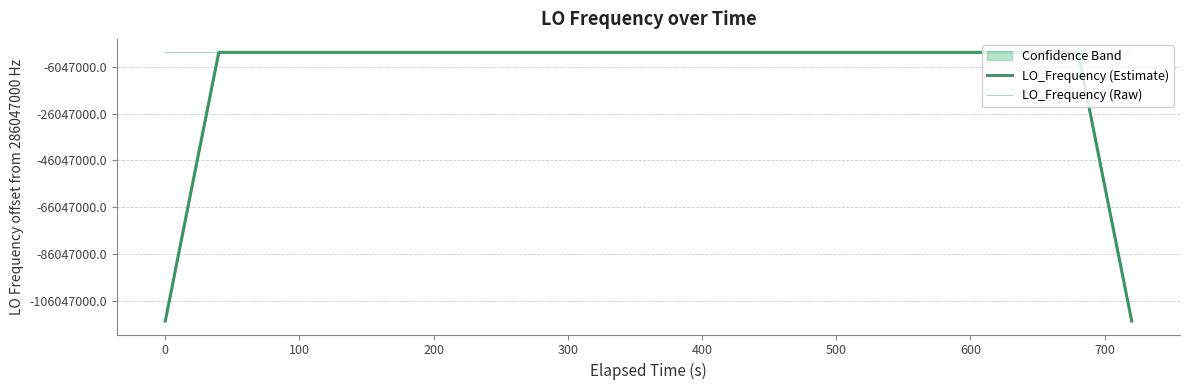

Reading left to right, what are all the values shown in this chart?

LO_Frequency (Estimate): 171628198.0	228837599.8	286046998.3	286046997.6	286046999.6	286047000.6	286047001.0	286047002.9	286047003.8	286047000.9	286047002.8	286046998.8	286046996.8	286046997.8	286046998.3	286046997.8	286047001.2	286047000.6	286046999.9	286047000.2	286046998.6	286046998.5	286046999.7	286047000.1	286047000.5	286047000.4	286046999.7	286047000.7	286047000.4	286047000.3	286046999.5	286046999.0	286047001.3	286047000.7	286047002.3	286047004.6	286047003.2	286047003.6	228837604.4	171628203.0
LO_Frequency (Raw): 286046995.4	286046998.5	286046996.3	286047008.8	286046992.3	286046992.3	286047008.5	286047001.1	286047011.0	286047001.5	286046997.0	286046993.8	286047010.6	286046991.1	286046991.7	286047001.7	286046996.2	286047008.1	286047008.1	286046988.7	286046998.5	286046997.4	286047000.4	286047007.6	286046994.5	286047000.5	286046999.5	286047000.0	286047004.2	286046999.4	286046999.0	286046999.0	286046995.8	286047002.0	286047010.7	286046995.8	286047007.3	286047007.1	286046995.3	286047012.5